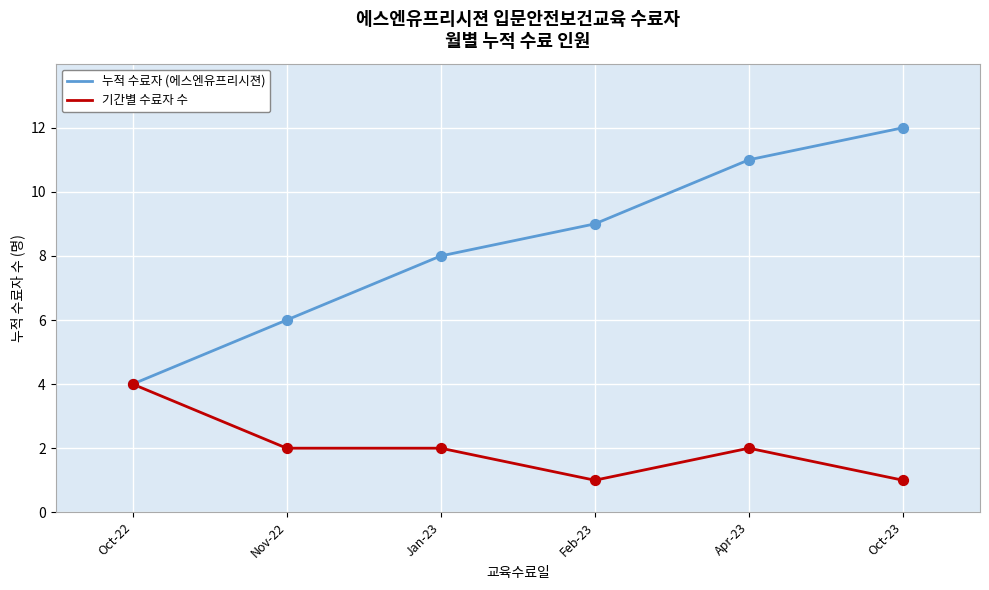

What is the difference between the highest and lowest values at Apr-23?

9